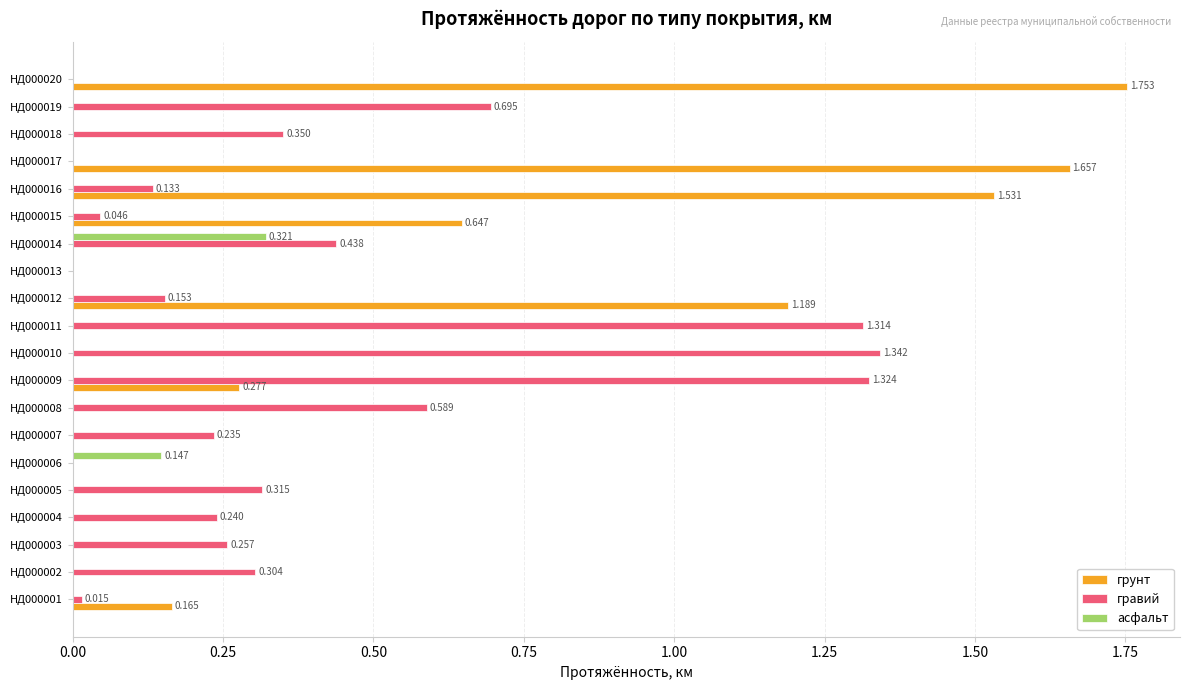

Between НД000012 and НД000016, which series saw the biggest shift?

грунт